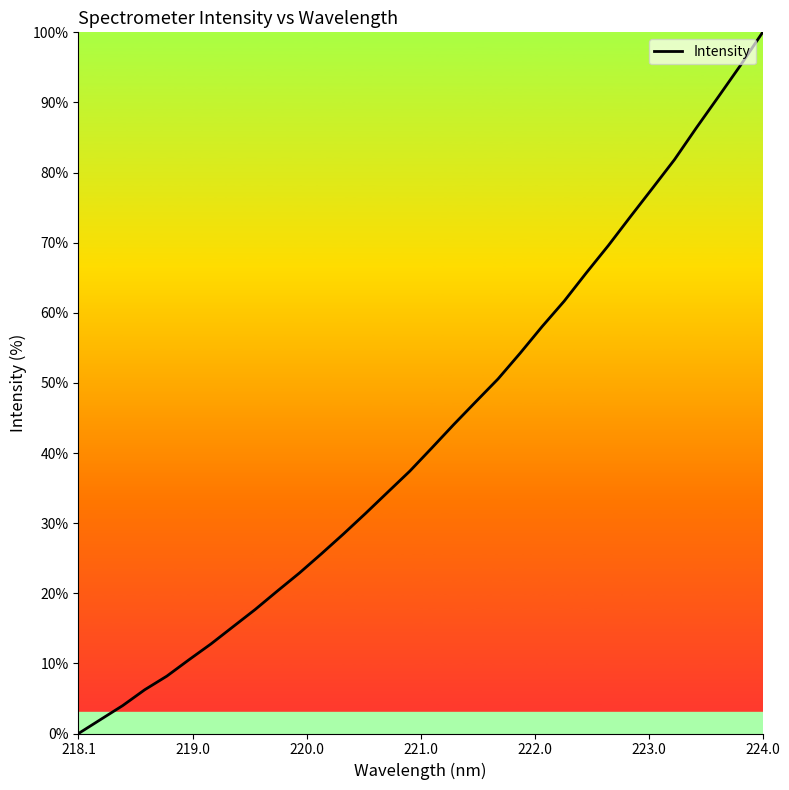

What is the difference between the maximum and minimum values?

100.0